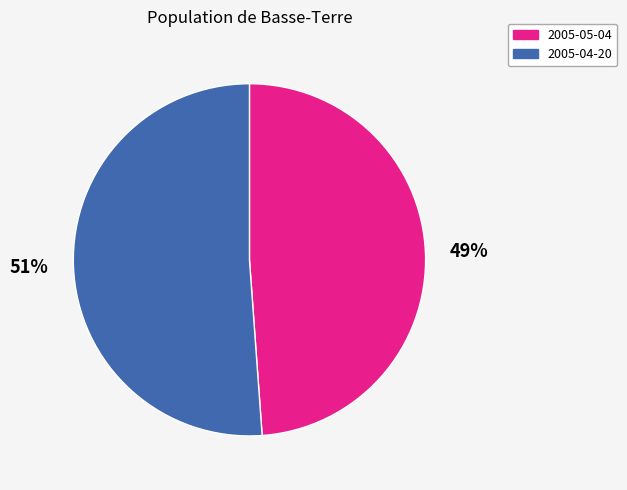

Combined, do 2005-04-20 and 2005-05-04 account for over 50%?

Yes